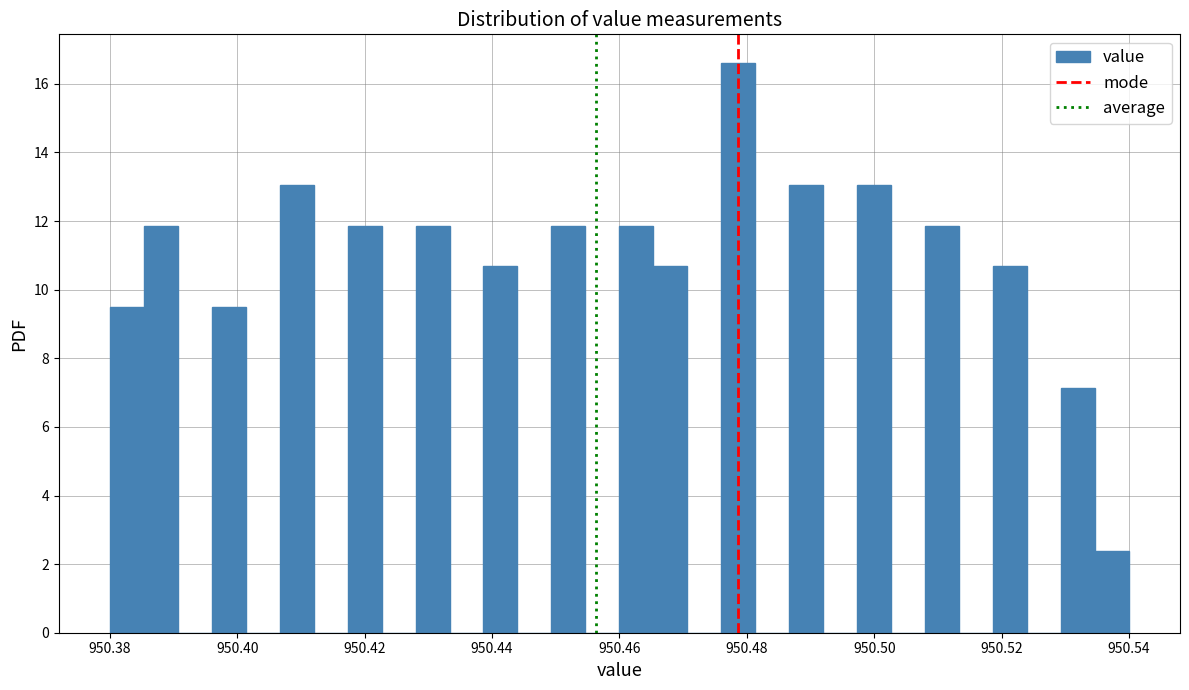

Read against the x-axis, roughly where is the centre of the tallest bar?

950.478